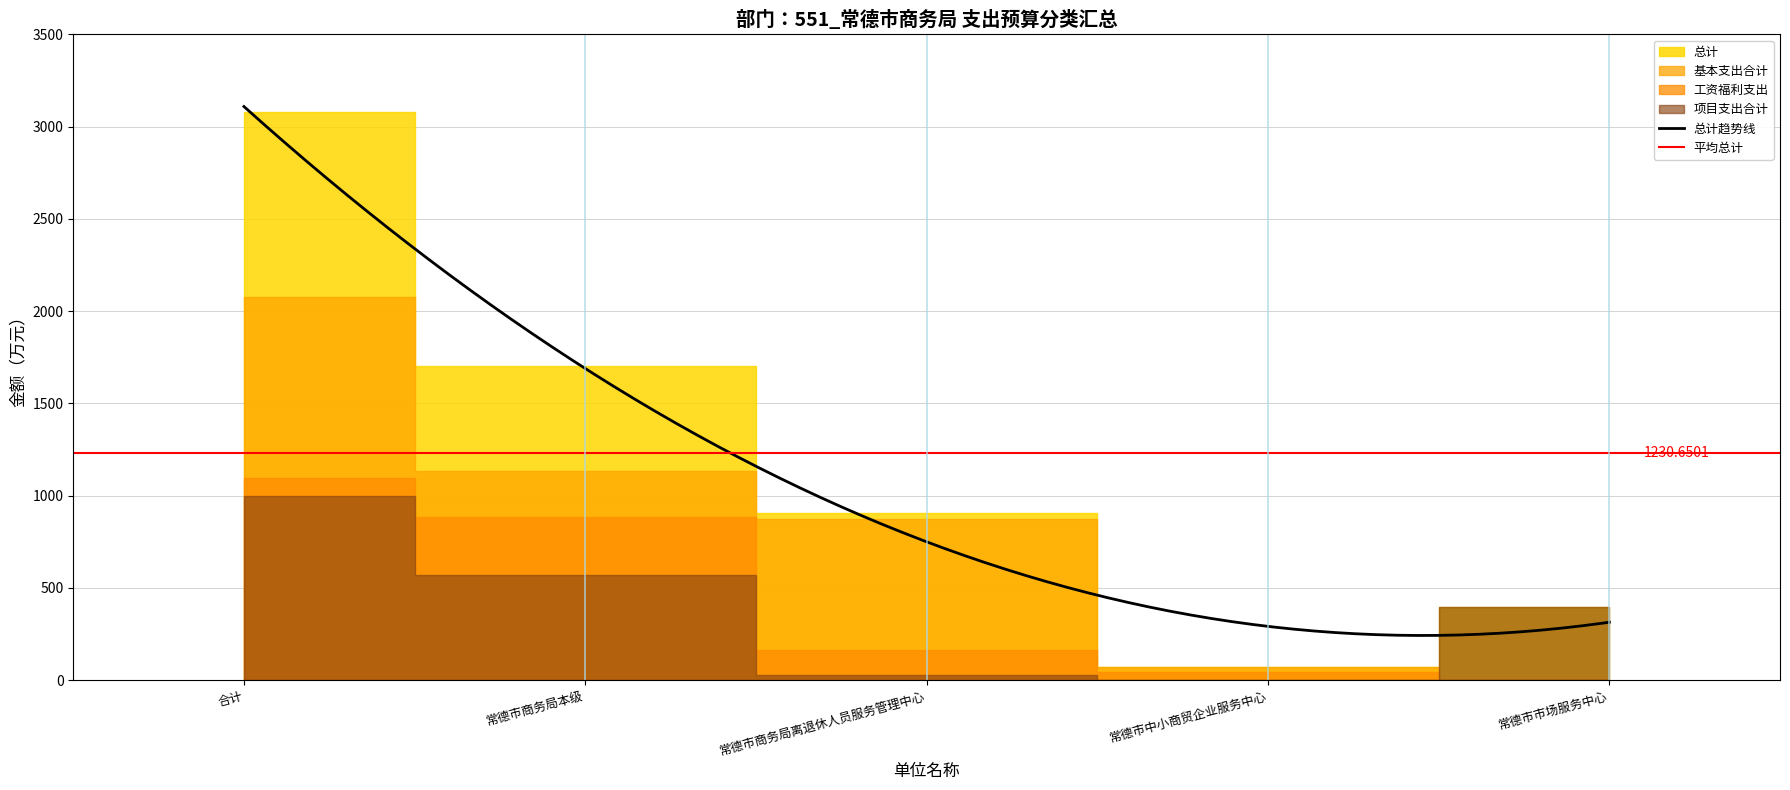

How many values in the 基本支出合计 series are below 875?

2